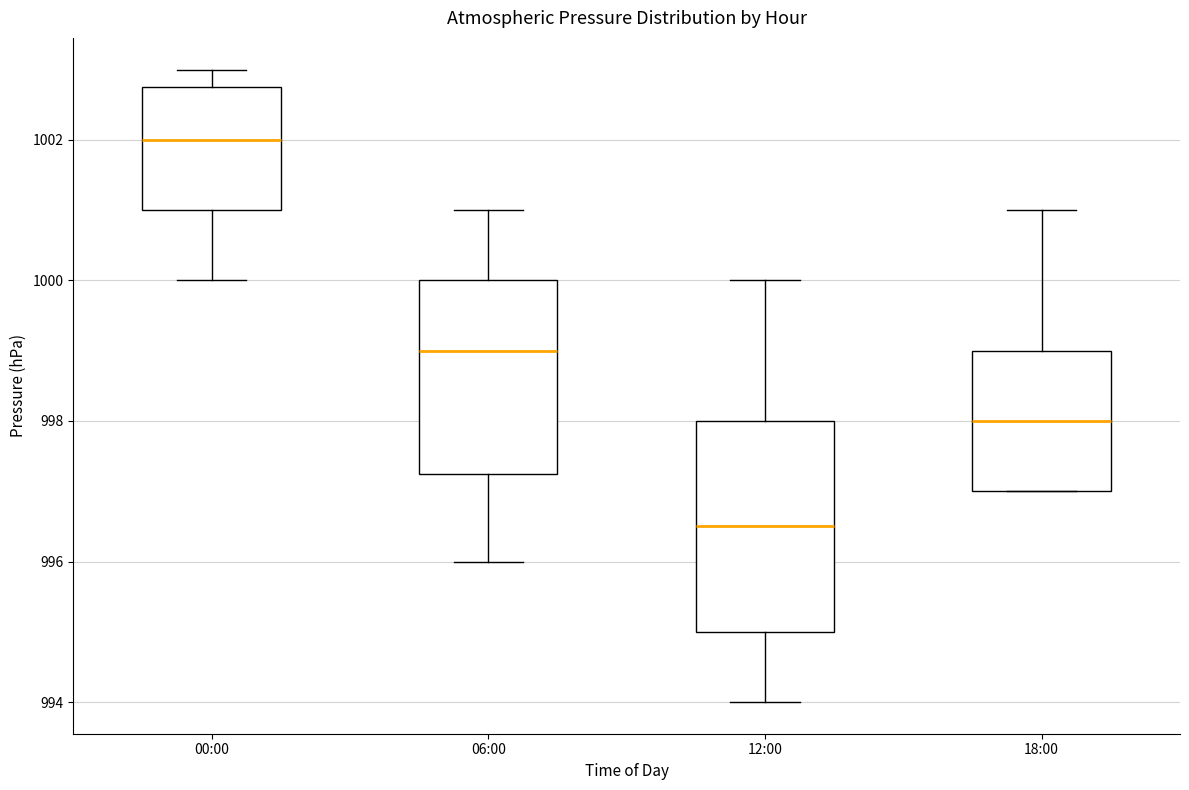

Which box's median line is the highest?

00:00